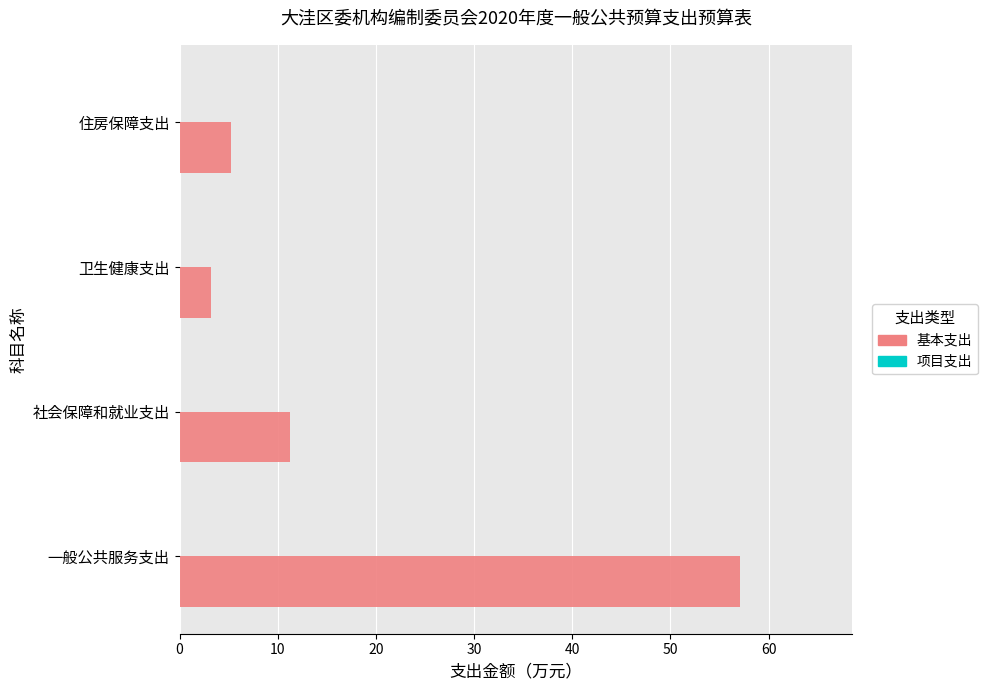

What is the smallest value displayed?

3.2